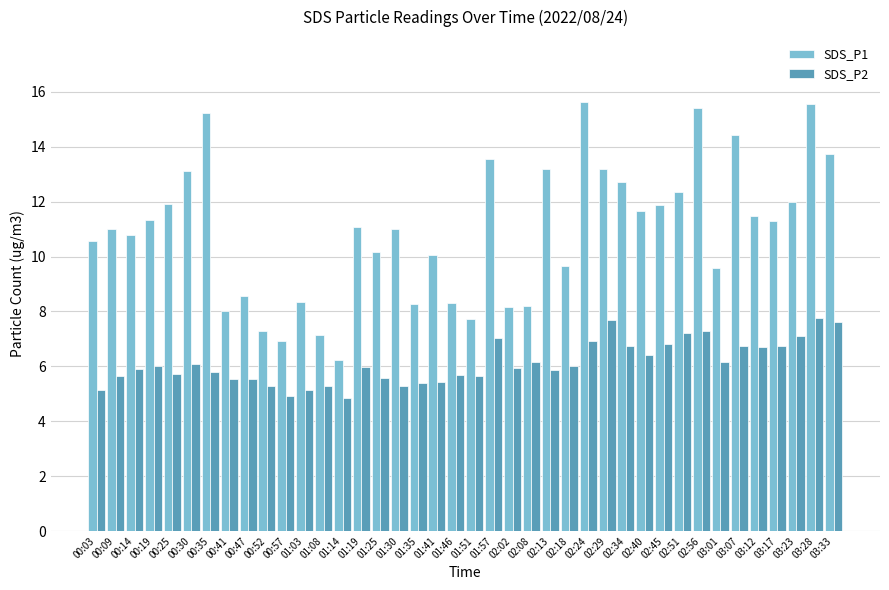

What is the sum of the SDS_P2 values at 03:33 and 00:03?

12.8